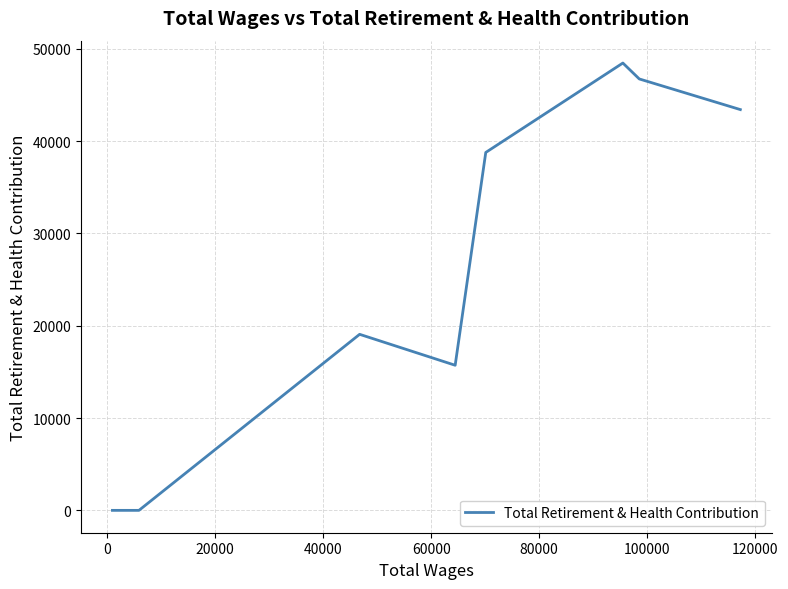

What is the difference between the maximum and minimum values?

48456